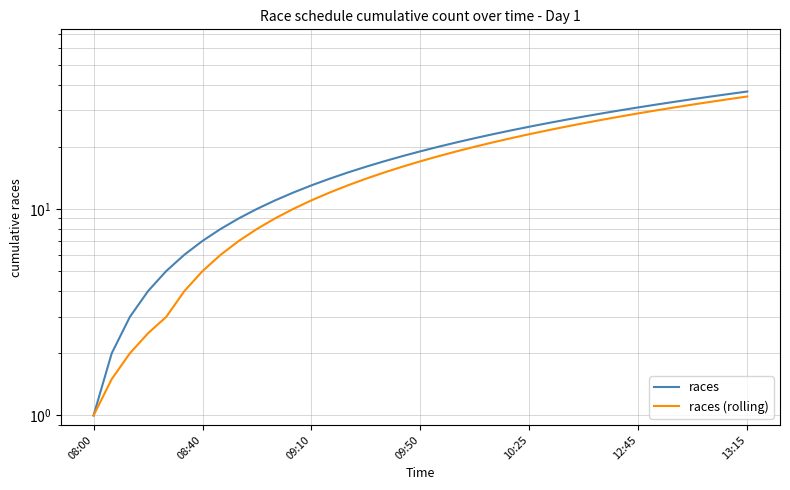

Between 08:00 and 12:45, which is larger?

12:45